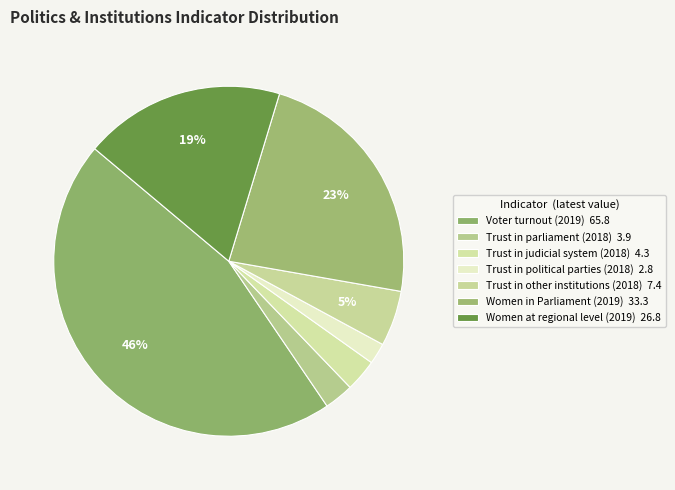

Is there a majority slice in this chart?

No